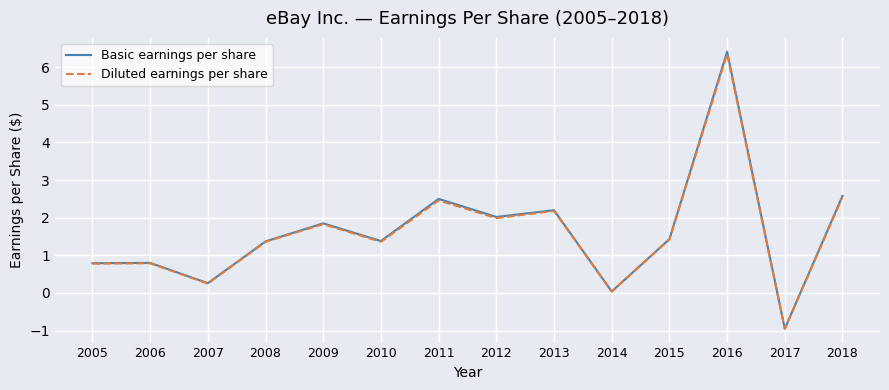

Is it true that Basic earnings per share equals 1.1 at 2011?

False